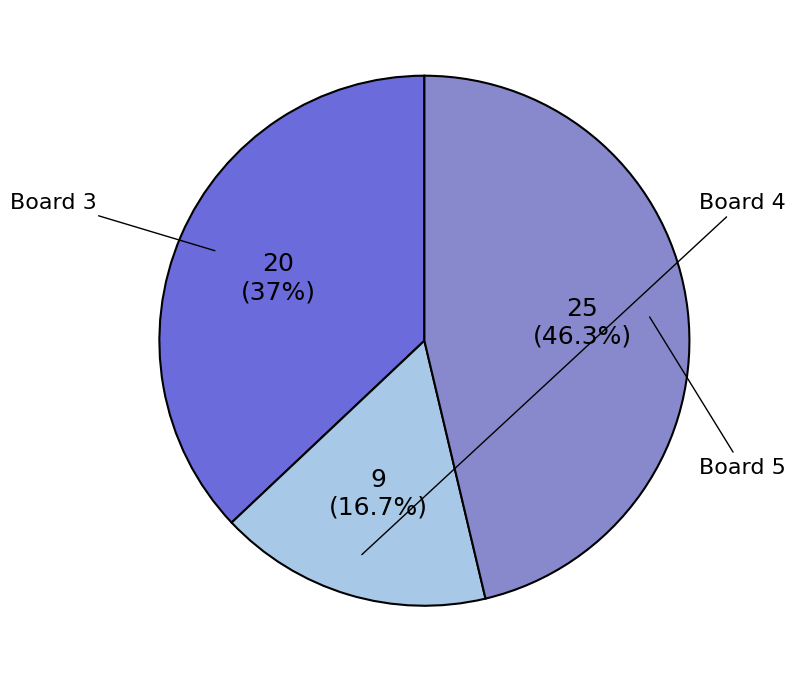

To the nearest percent, what is the difference between the largest and smallest slice percentages?

30%